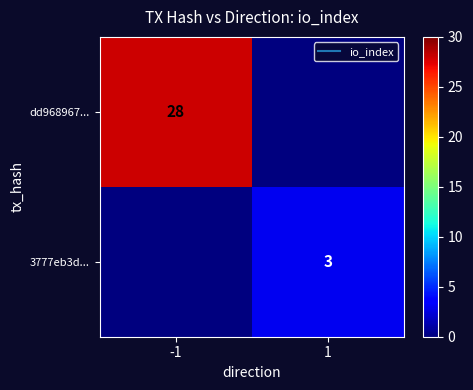

True or false: 3777eb3d... has a value of 0 at -1.

True